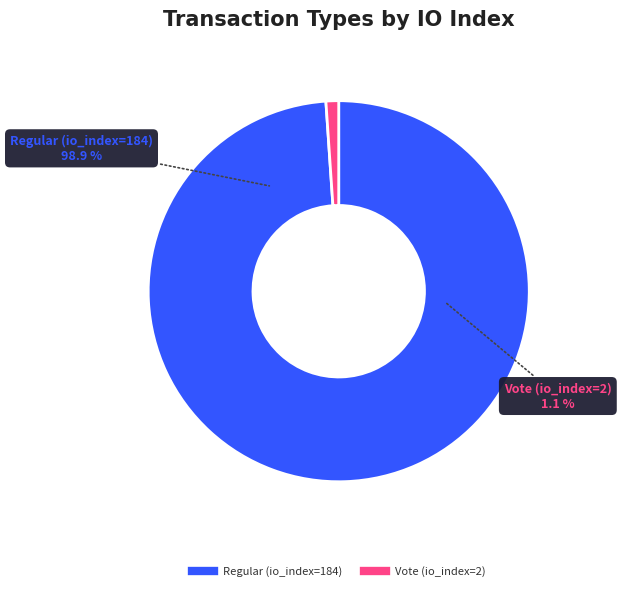

Combined, what portion of the pie is Vote (io_index=2) and Regular (io_index=184)?

100.0%